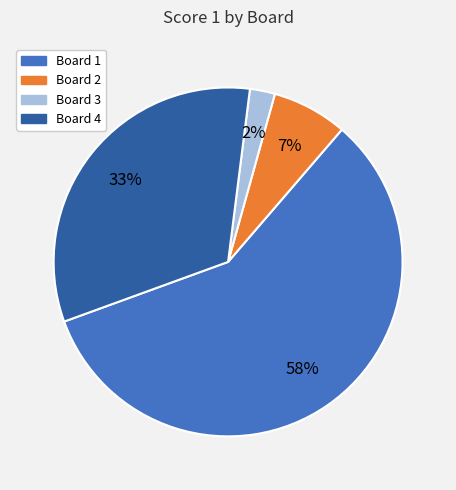

Does any single category account for the majority?

Yes